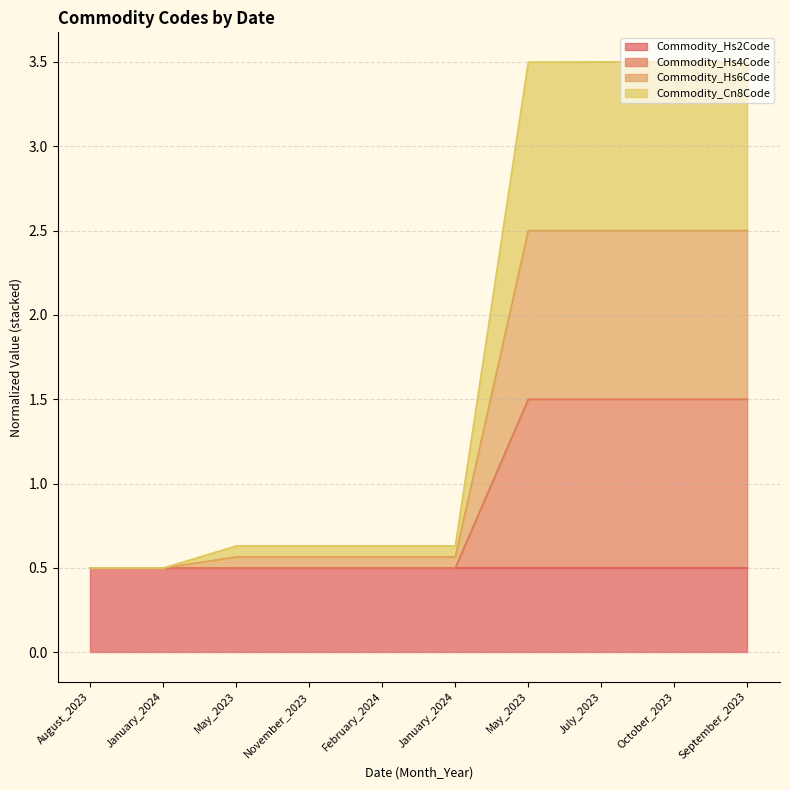

What is the approximate value of Commodity_Hs4Code at August_2023?

0.5